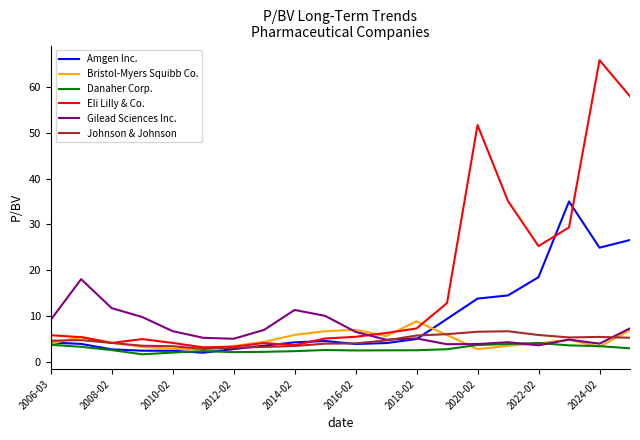

Which series has the largest range (max minus min)?

Eli Lilly & Co.